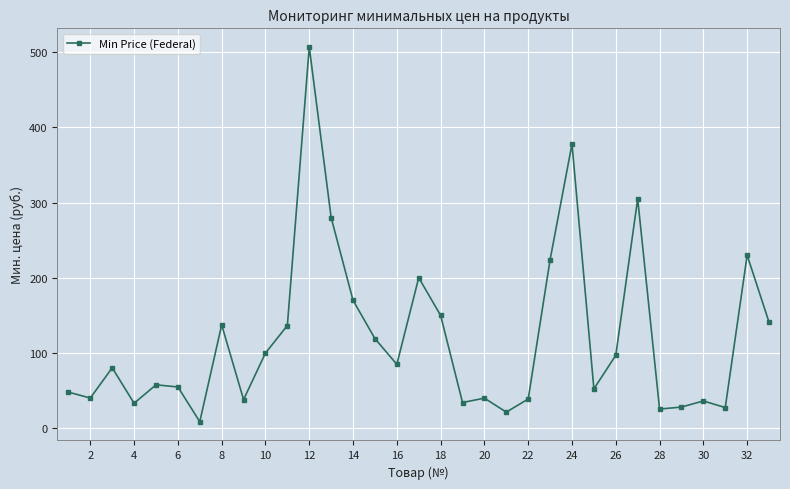

What is the sum of all values?

3926.5